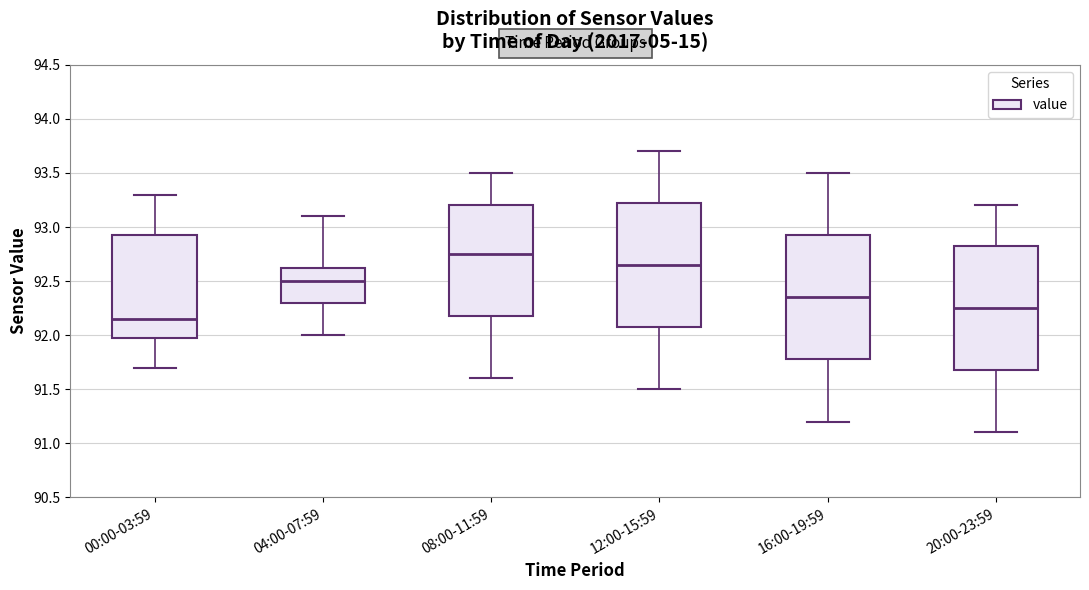

Reading left to right, read every box against the y-axis: the position of its median line, the range the box covers, and the ends of its whiskers. The values are not printed on the chart, so give them approximately, as read against the axis.

00:00-03:59: median 92.15, box 92.00 to 92.95, whiskers 91.70 to 93.30
04:00-07:59: median 92.50, box 92.30 to 92.65, whiskers 92.00 to 93.10
08:00-11:59: median 92.75, box 92.20 to 93.20, whiskers 91.60 to 93.50
12:00-15:59: median 92.65, box 92.10 to 93.25, whiskers 91.50 to 93.70
16:00-19:59: median 92.35, box 91.80 to 92.95, whiskers 91.20 to 93.50
20:00-23:59: median 92.25, box 91.70 to 92.85, whiskers 91.10 to 93.20